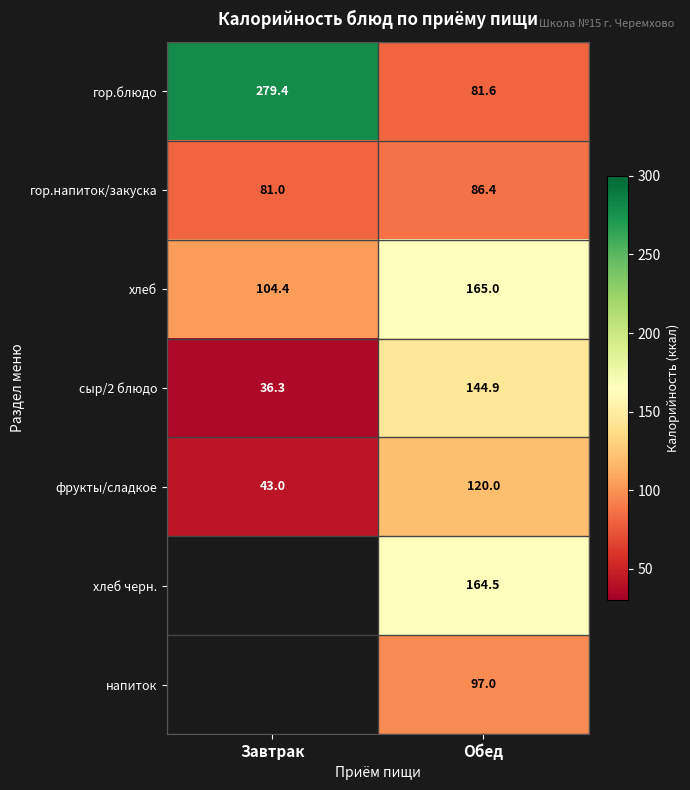

Which has a higher value, Завтрак or Обед?

Завтрак